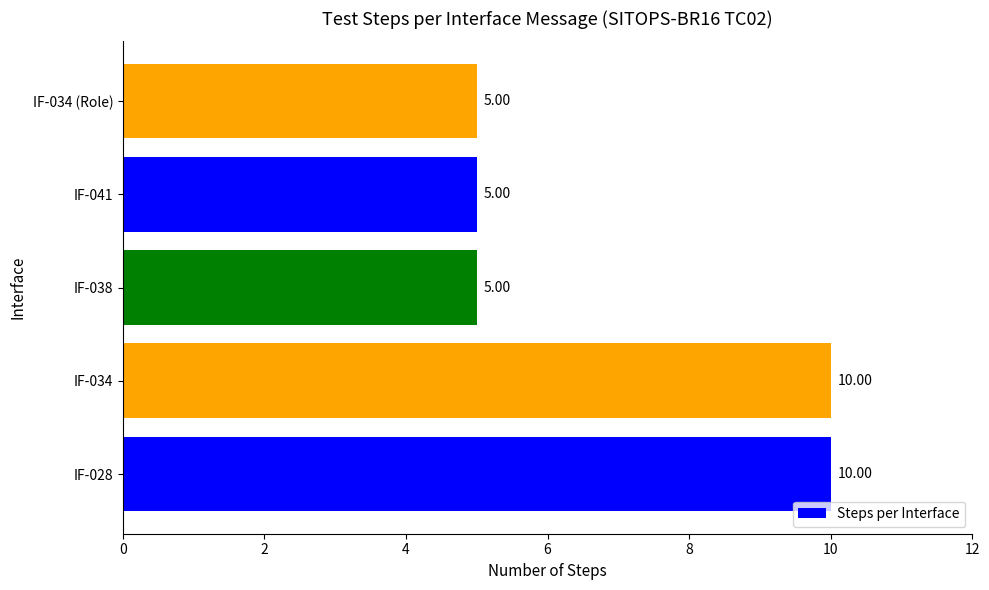

Approximately how many times larger is the value at IF-028 compared to IF-034 (Role)?

2.0